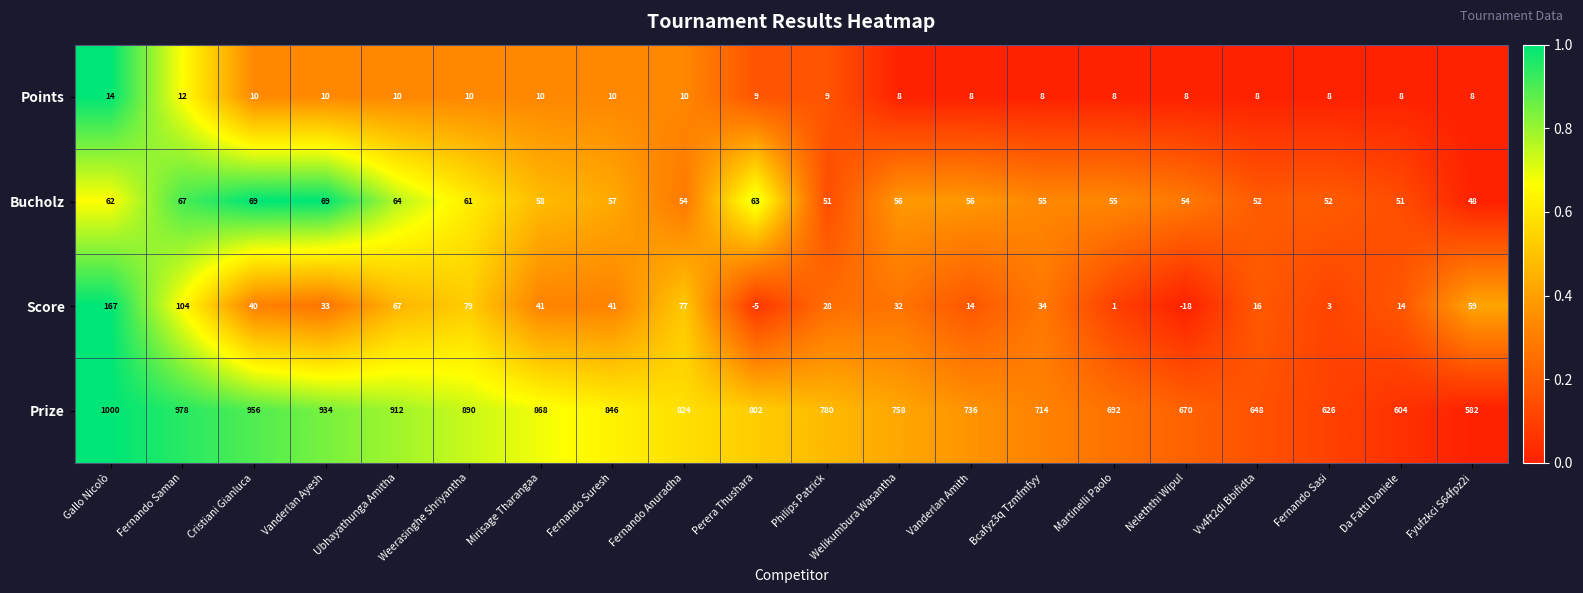

What is the sum of the Bucholz values at Fernando Saman and Vv4ft2di Bbifidta?

119